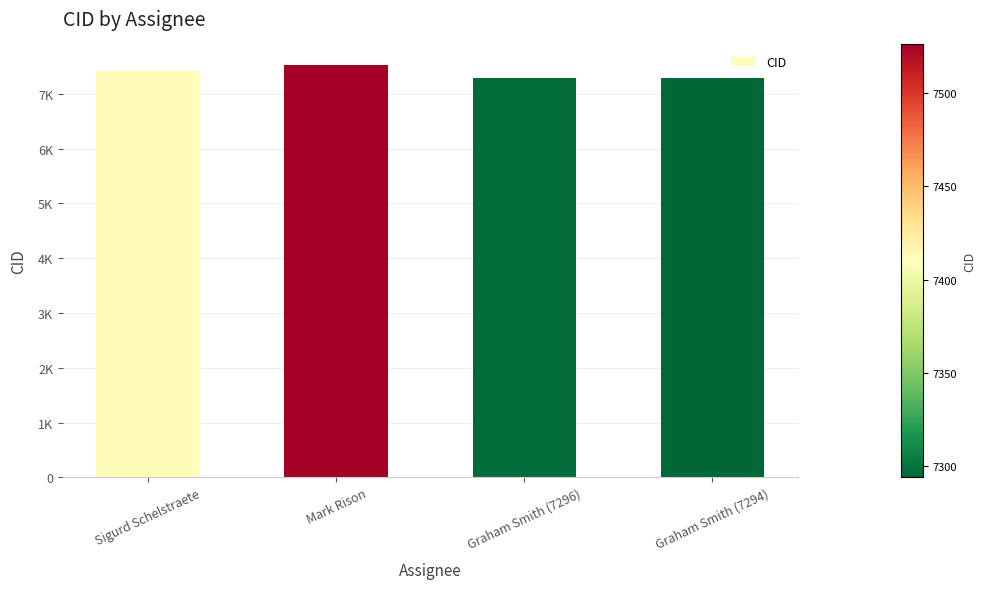

Is it true that the value at Graham Smith (7294) is 7294?

True